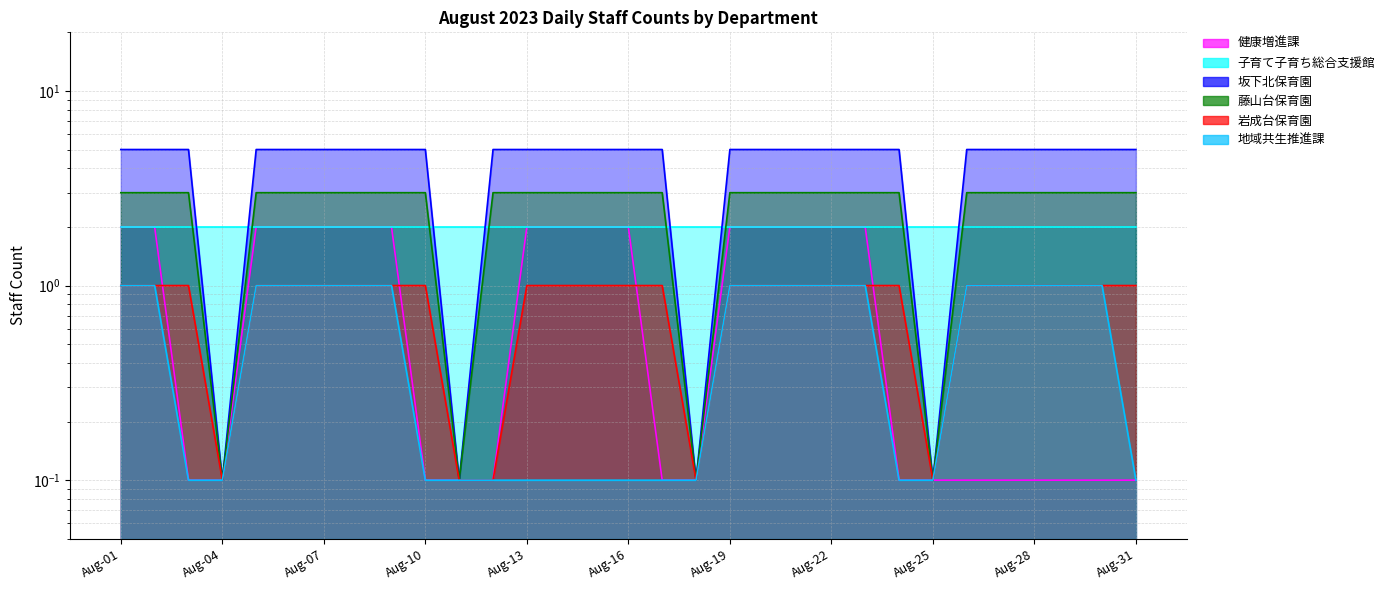

Which series has the largest range (max minus min)?

坂下北保育園